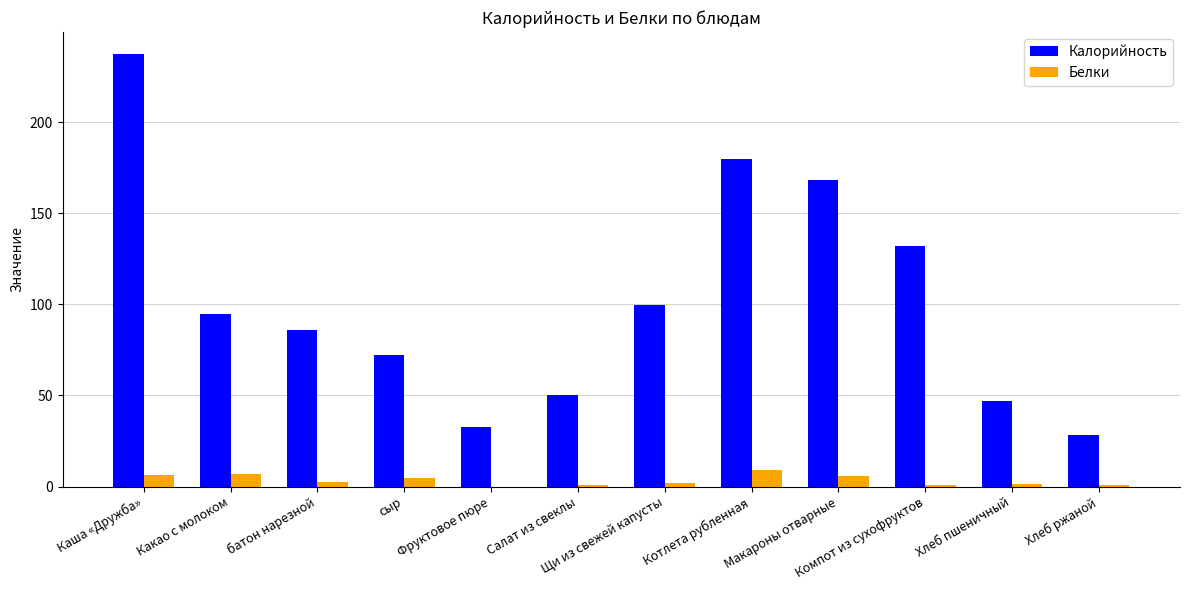

What is the sum of all Белки values?

40.7